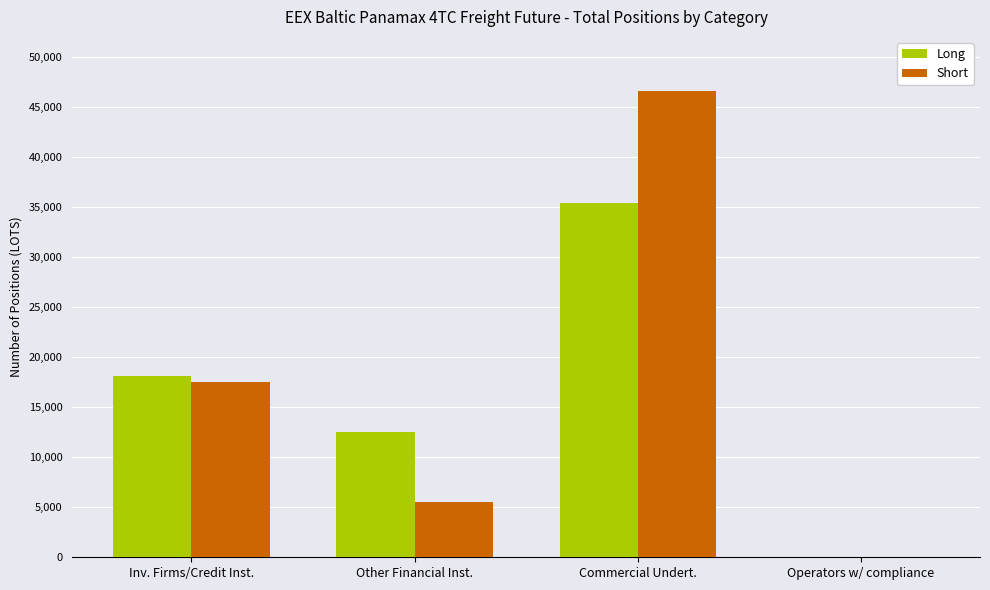

Which series has the largest range (max minus min)?

Short